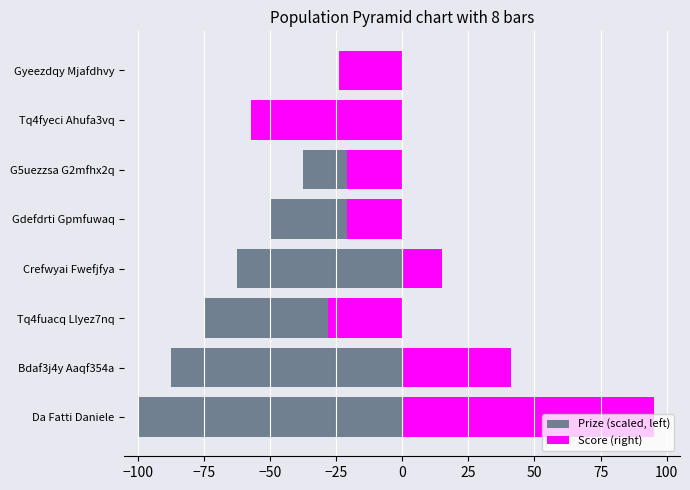

Which series has the largest total across all categories?

Score (right)